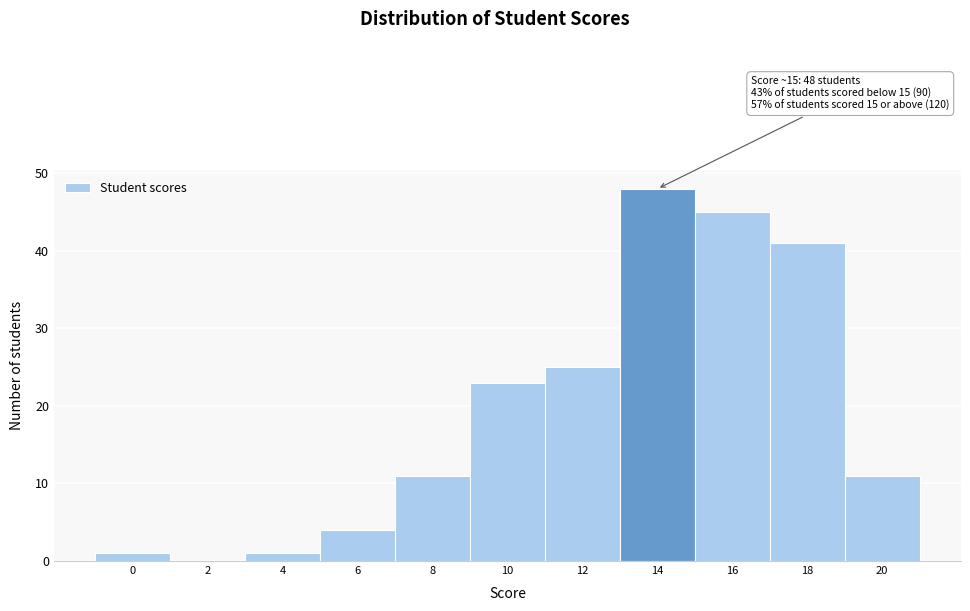

Reading left to right, transcribe all the data shown in this chart.

0=1	2=0	4=1	6=4	8=11	10=23	12=25	14=48	16=45	18=41	20=11